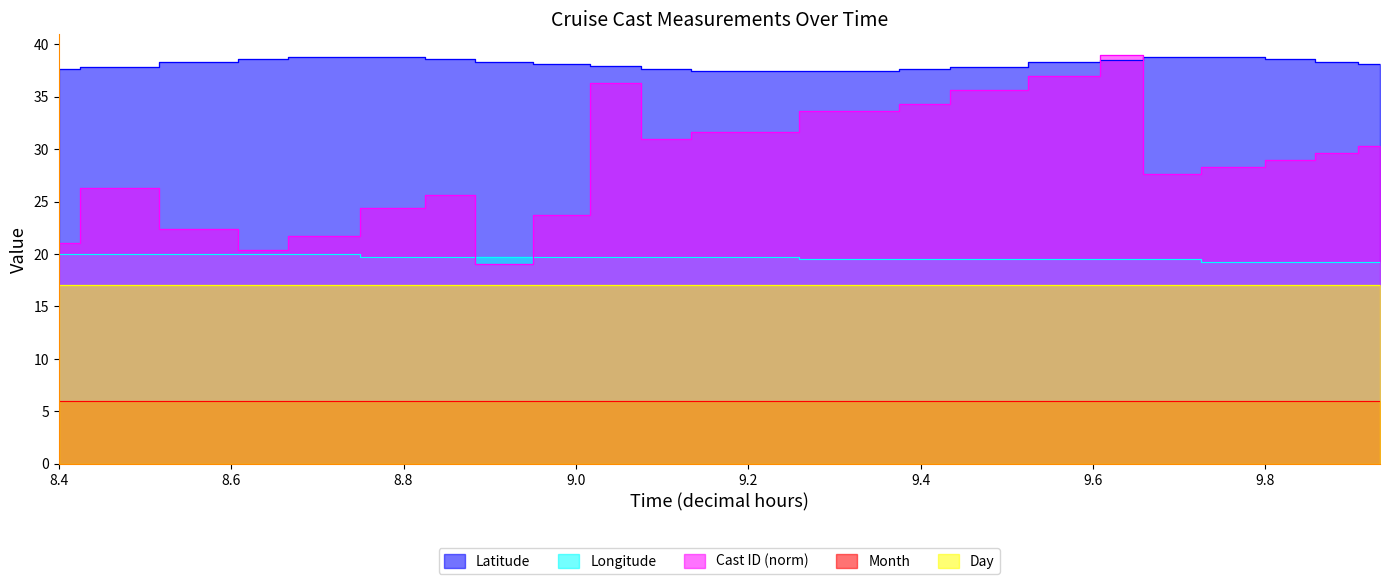

Count the number of categories in the chart.

22